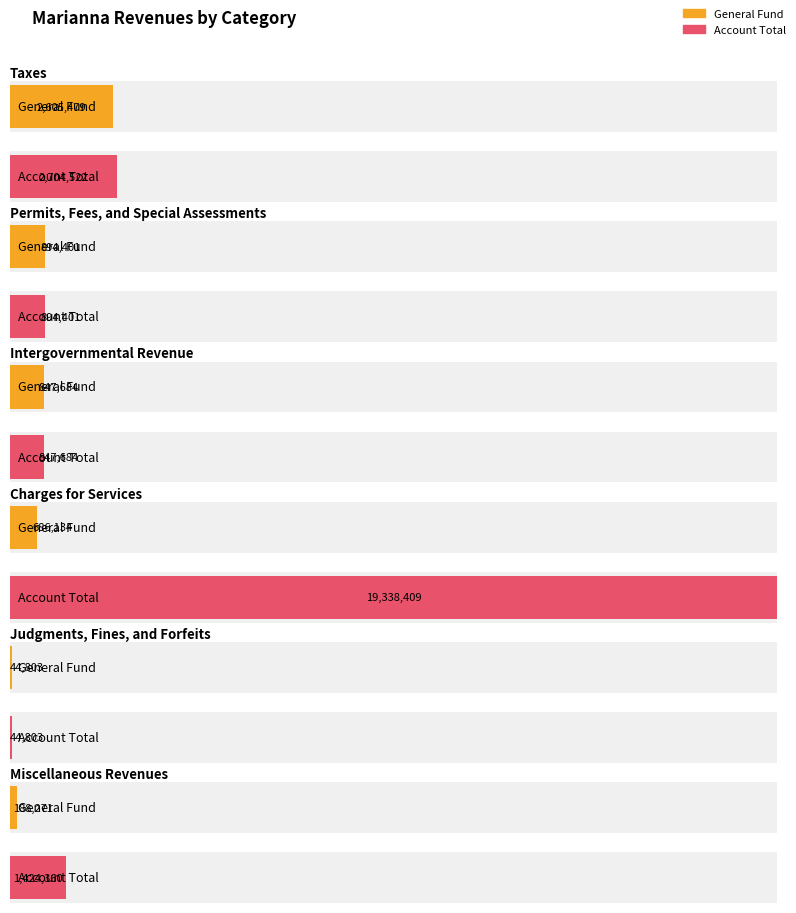

Reading right to left, transcribe all the data shown in this chart.

General: 188271	44803	686134	847684	894401	2605479
Enterprise: 109576	0	18652275	0	0	0
Component Units: 24	0	0	0	0	99043
Account Total: 1424360	44803	19338409	847684	894401	2704522